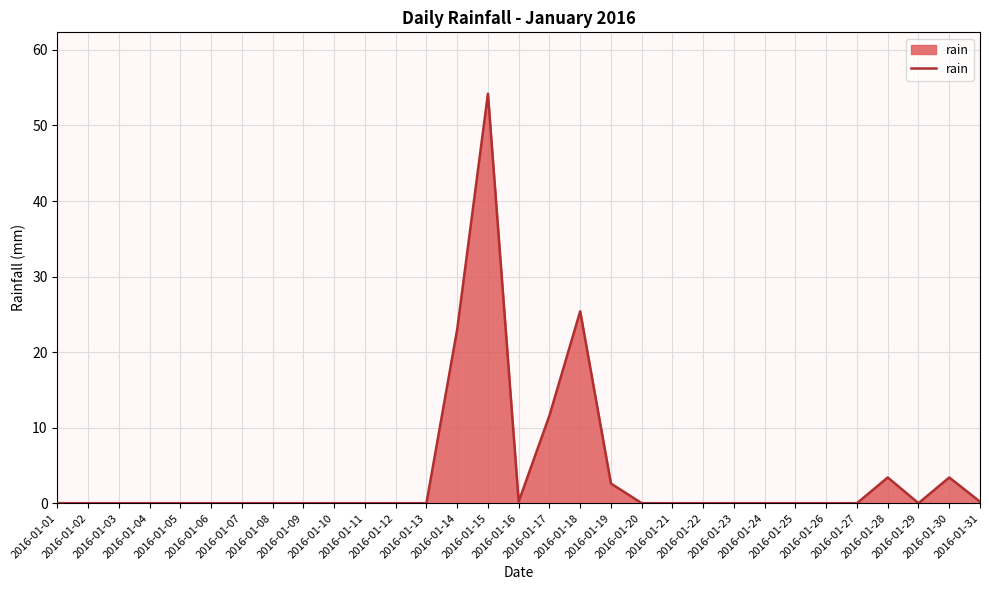

What is the difference between the maximum and second lowest values?

54.2